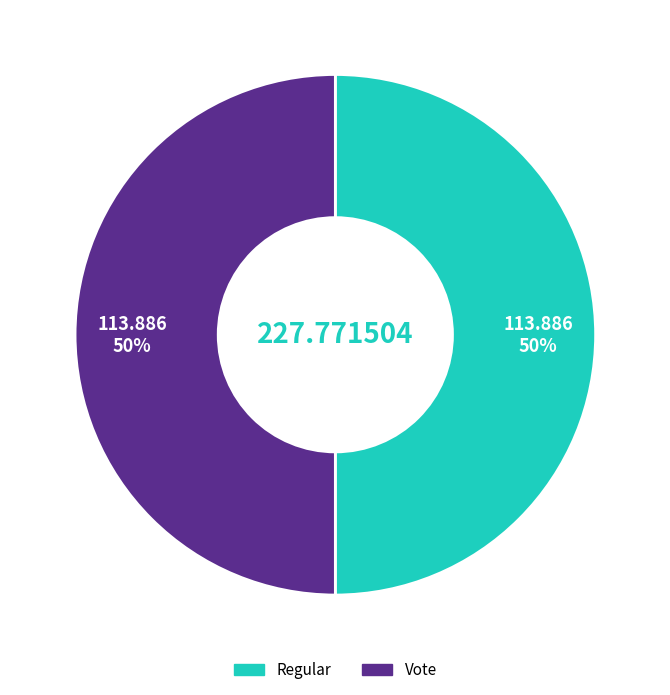

True or false: Regular accounts for 1% of the total.

False